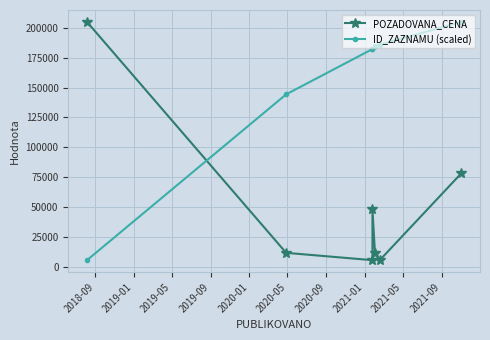

What is the spread (max minus min) of values at 2018-09?

199520.0